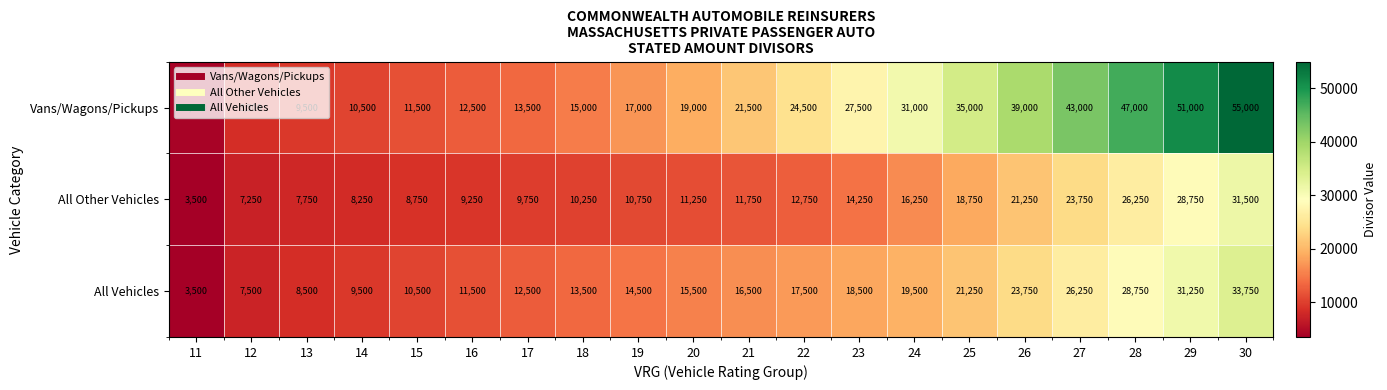

What is the spread (max minus min) of values at 12?

1250